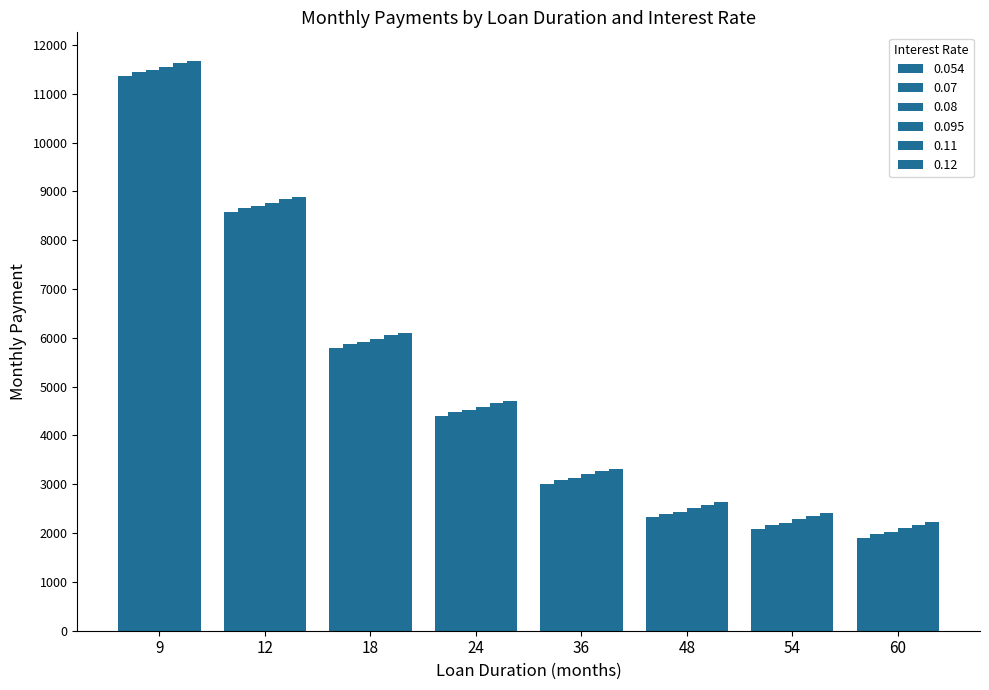

True or false: 0.07 has a value of 18568.6 at 9.

False